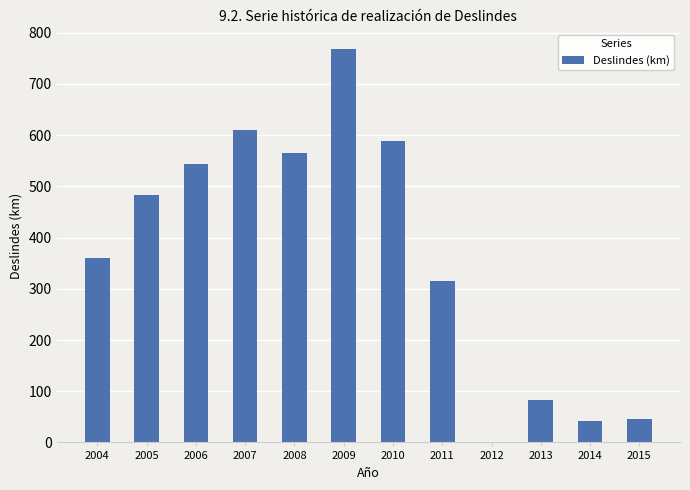

What is the maximum value shown in the chart?

768.3